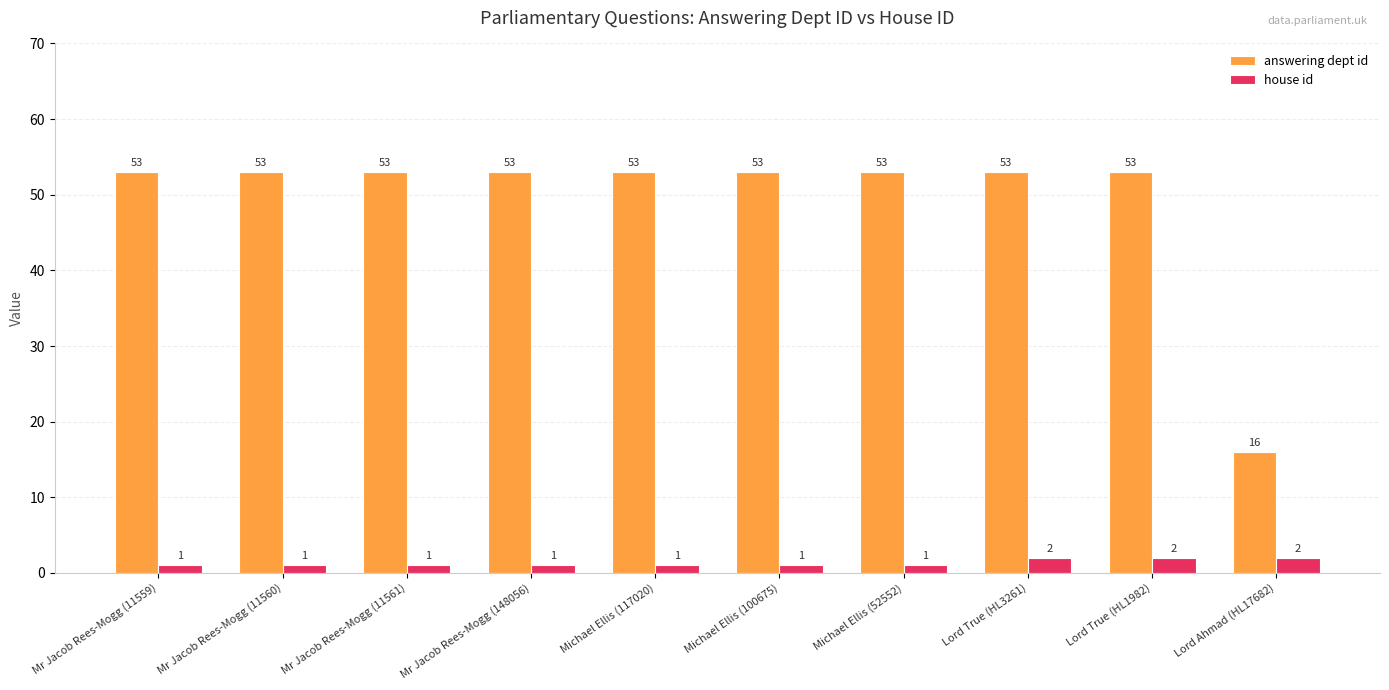

True or false: answering dept id has a value of 53 at Mr Jacob Rees-Mogg (11560).

True